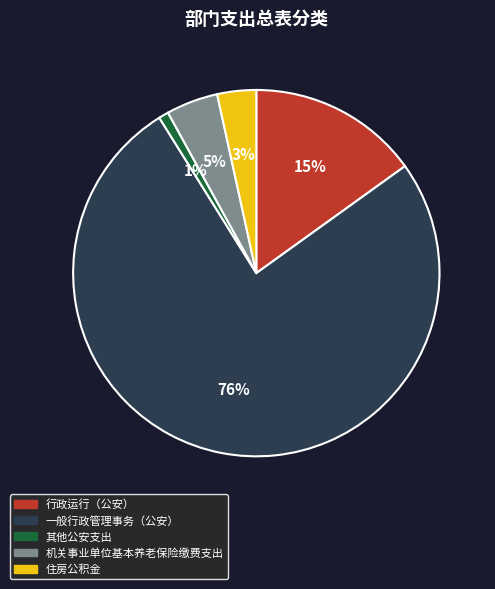

Which slice is the largest?

一般行政管理事务（公安）